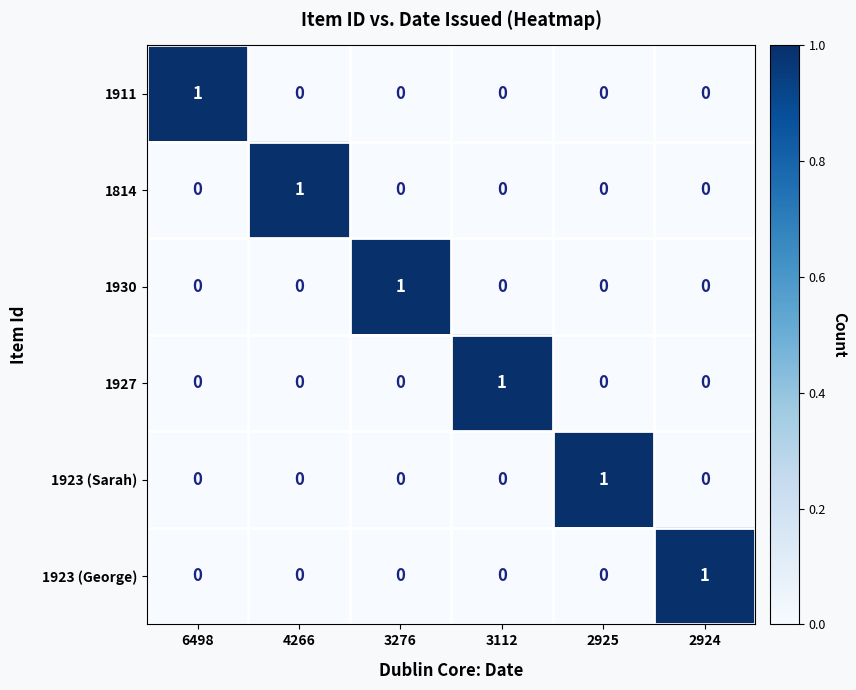

At how many categories does at least one series exceed 0?

6